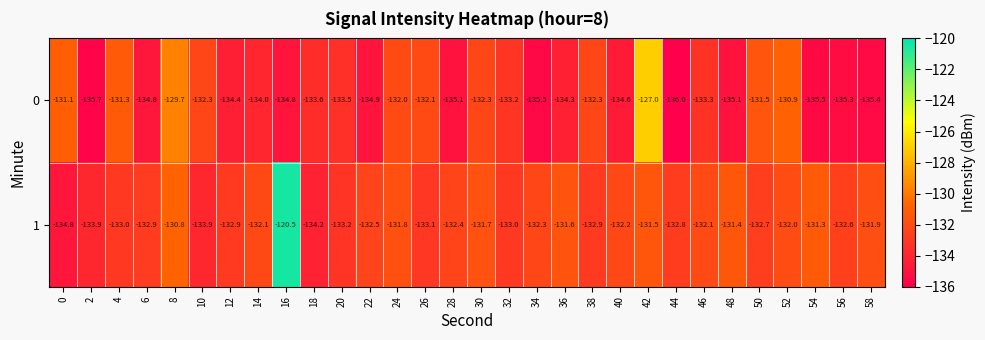

Which series has the widest spread of values?

1